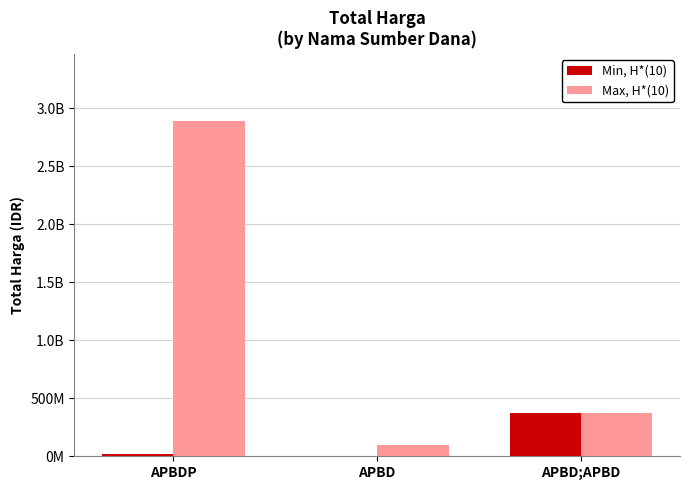

True or false: Max, H*(10) has a value of 98772570 at APBD.

True